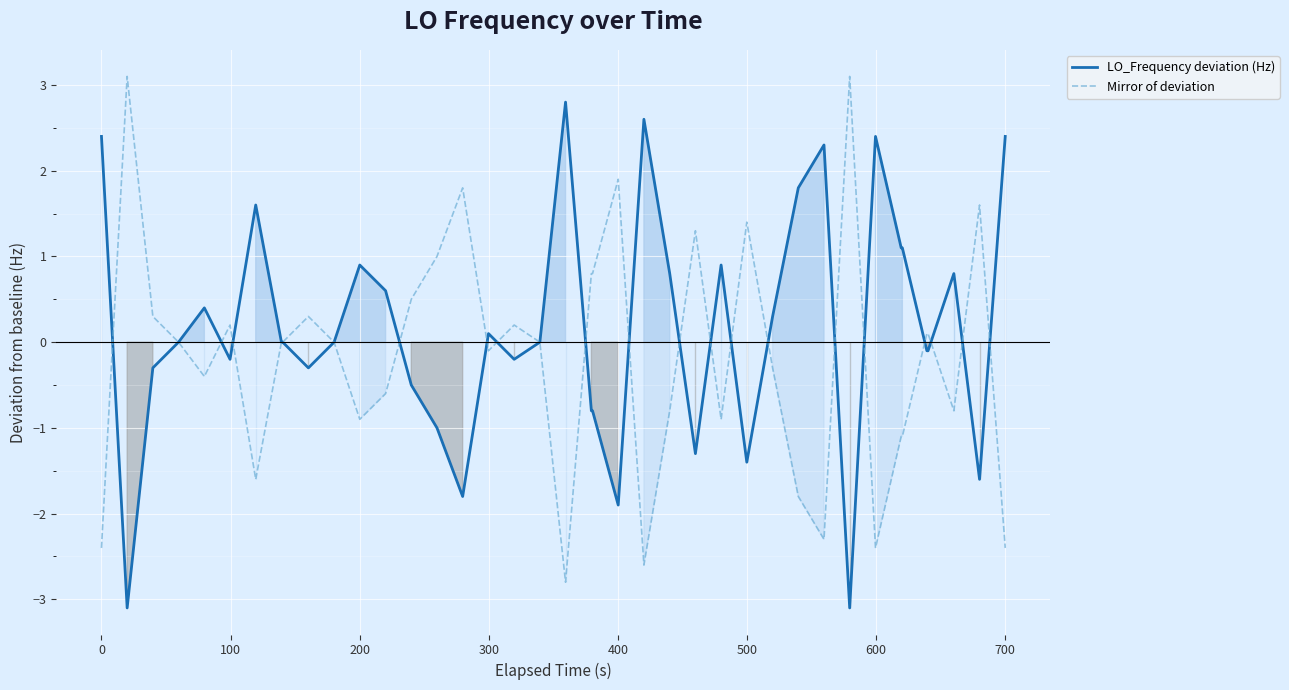

What is the maximum value for Mirror of deviation?

3.1